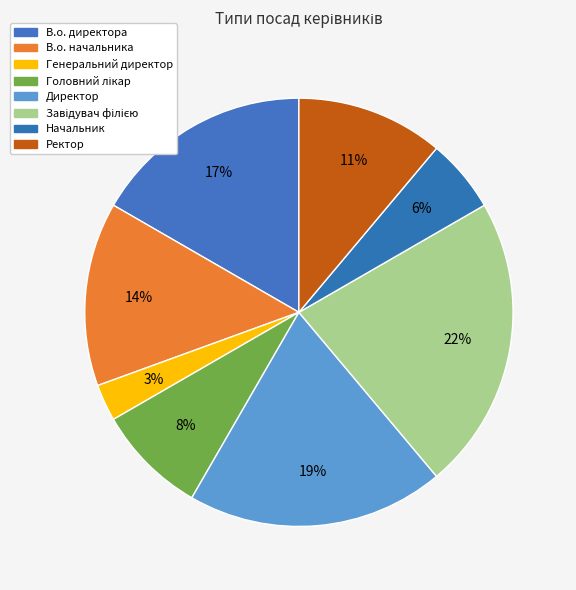

Approximately how many times larger is the value at В.о. директора compared to Генеральний директор?

6.0